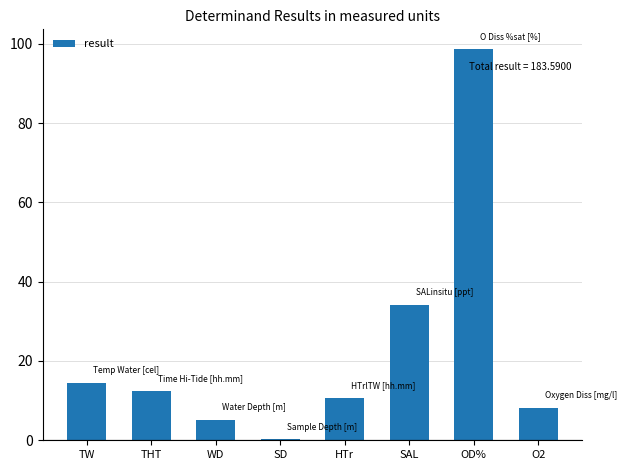

Reading left to right, transcribe all the data shown in this chart.

14.5	12.4	5.1	0.2	10.5	34.0	98.7	8.2